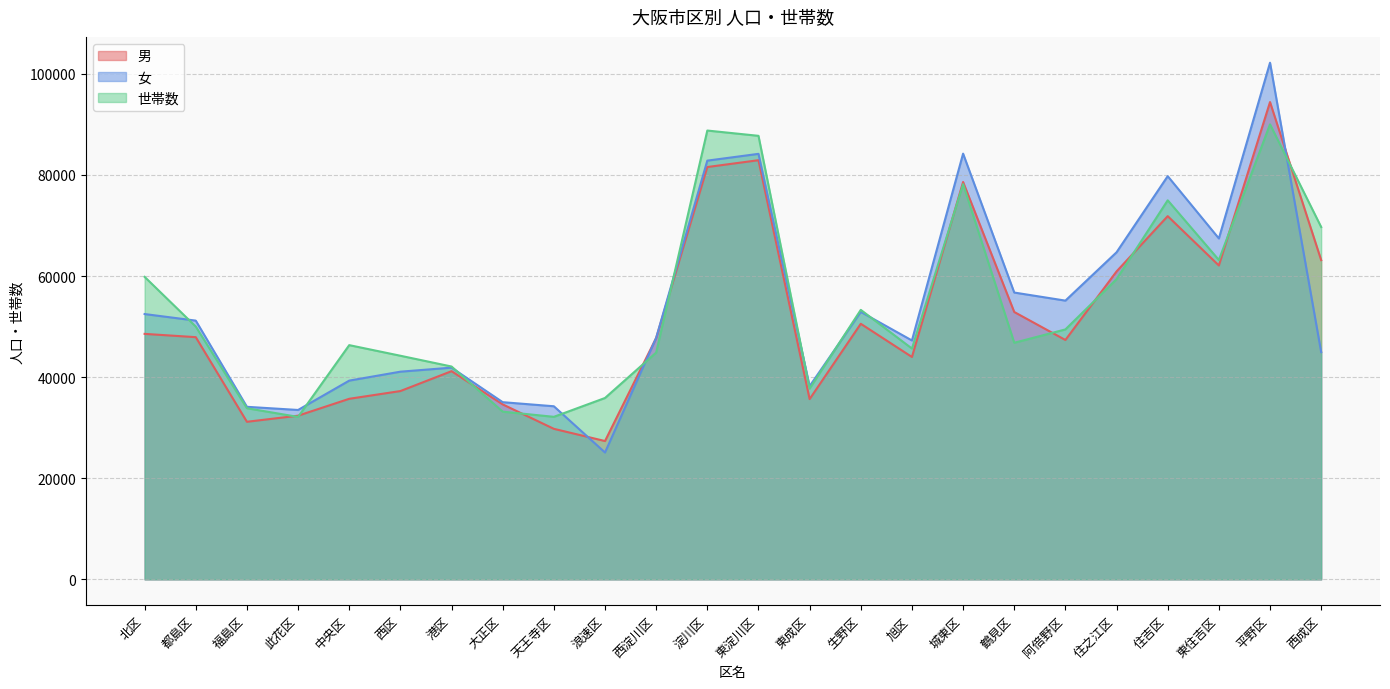

What is the lowest value of the 男 series?

27358